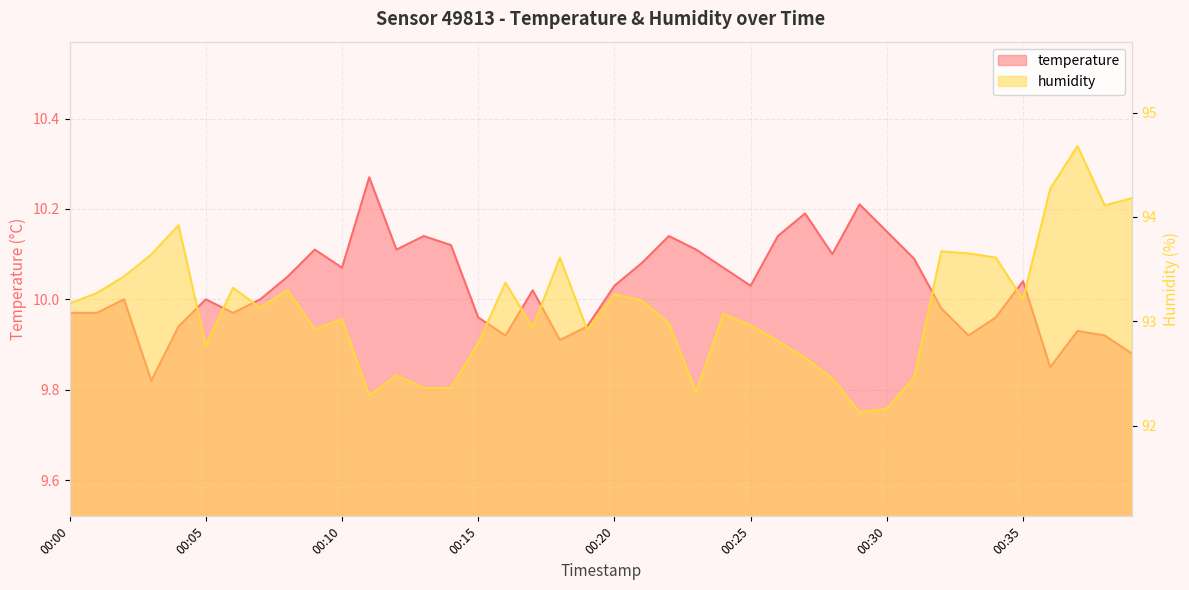

At which label is humidity closest to 93?

00:10